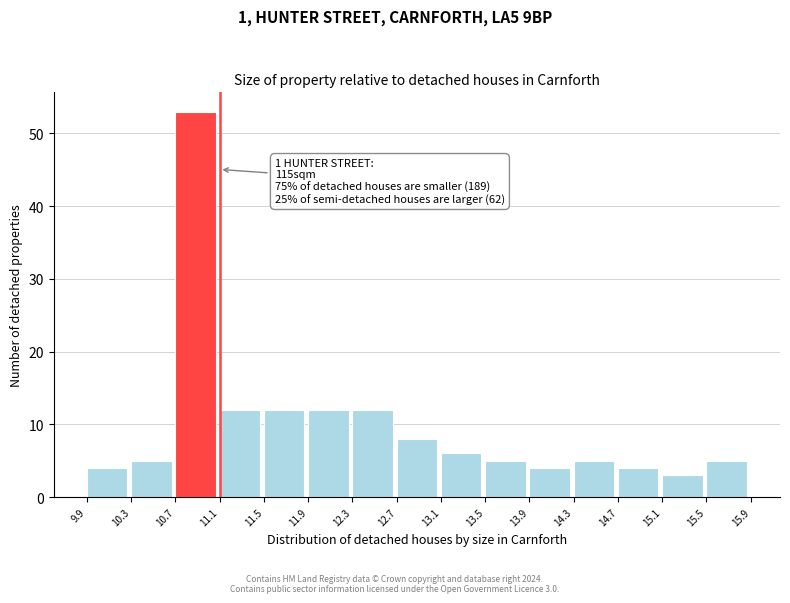

Which range on the x-axis has the tallest bar?

10.7 to 11.1